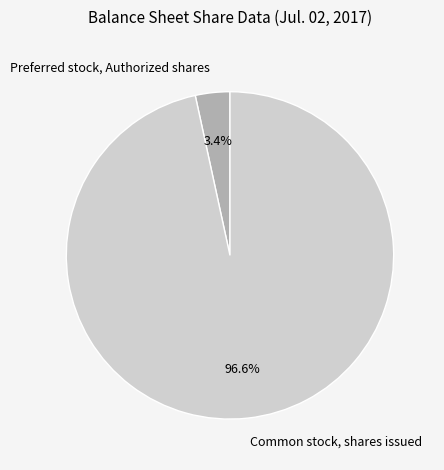

To the nearest percent, what is the difference between the Common stock, shares issued and Preferred stock, Authorized shares slice percentages?

93%